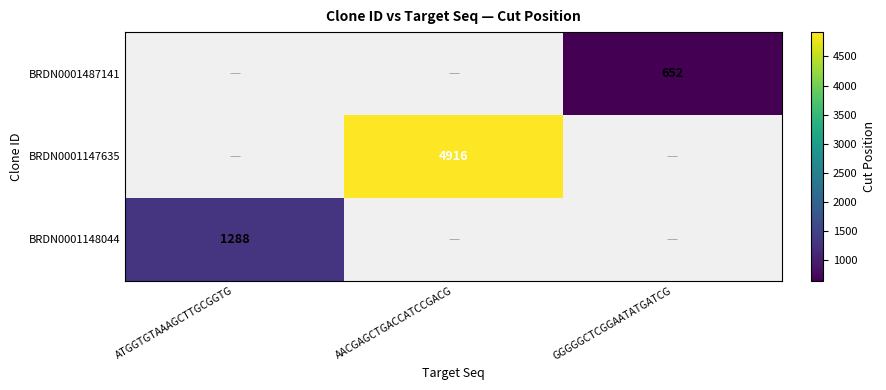

The value of BRDN0001147635 at AACGAGCTGACCATCCGACG is 7156. True or false?

False